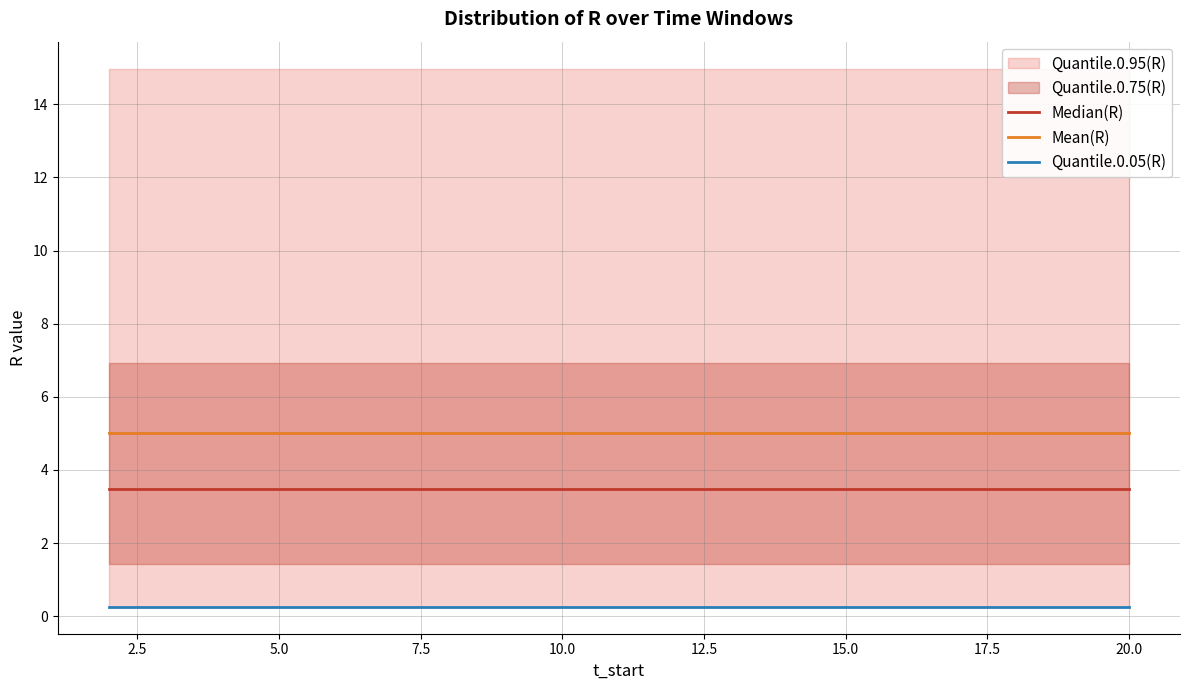

The Median(R) series shows 4.8 at 2.5. True or false?

False